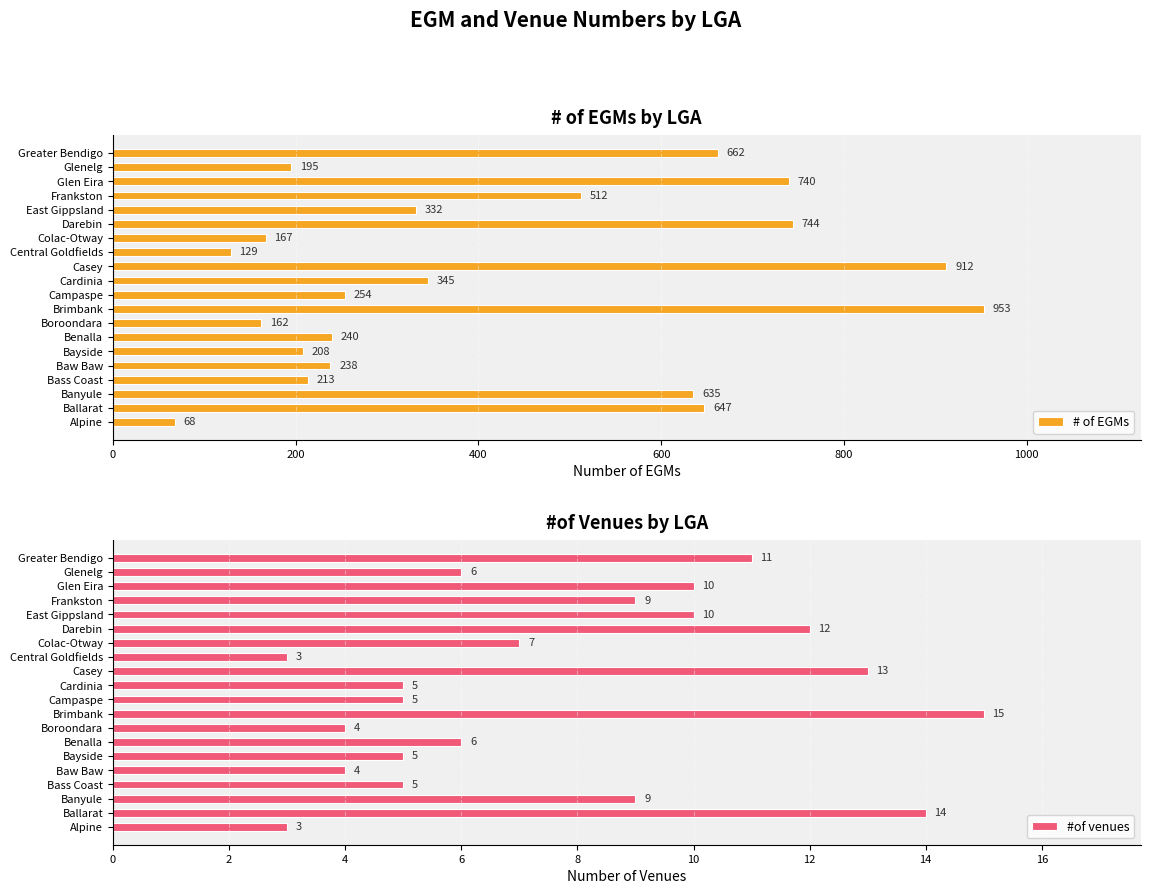

What is the difference between the maximum and second lowest values in the # of EGMs series?

824